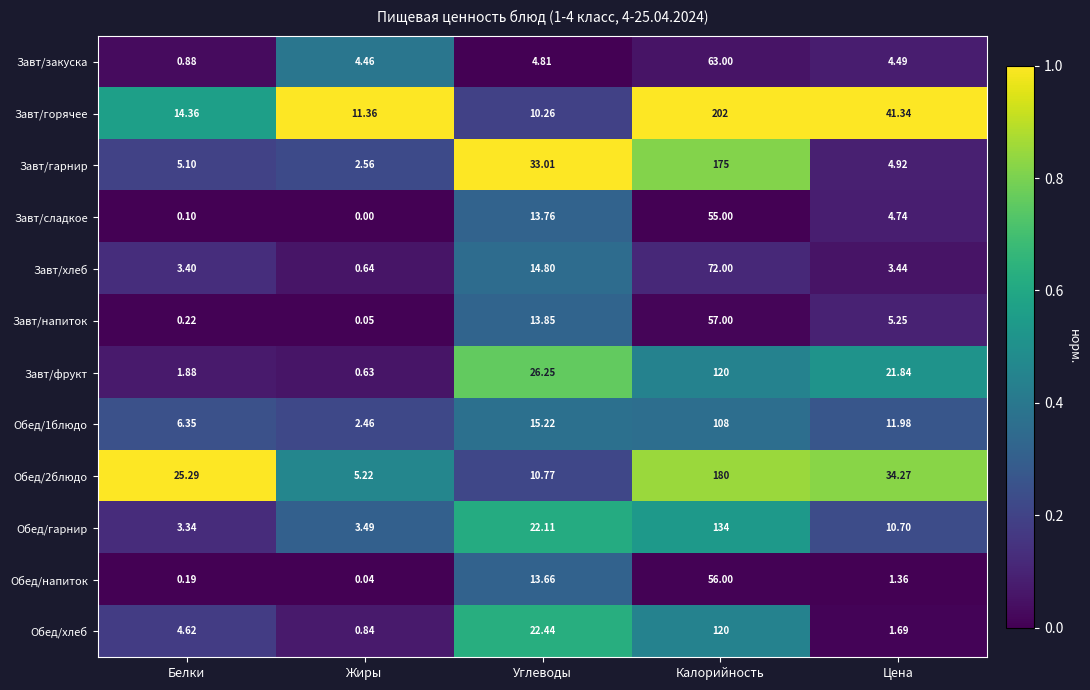

How many series are shown in this chart?

12